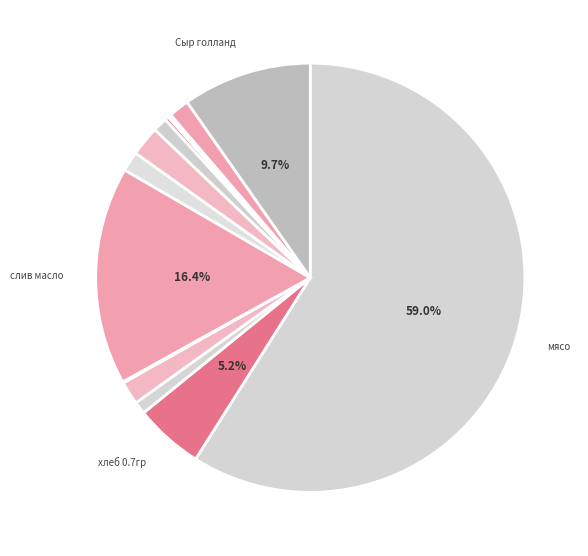

What is the largest slice in the pie chart?

мясо